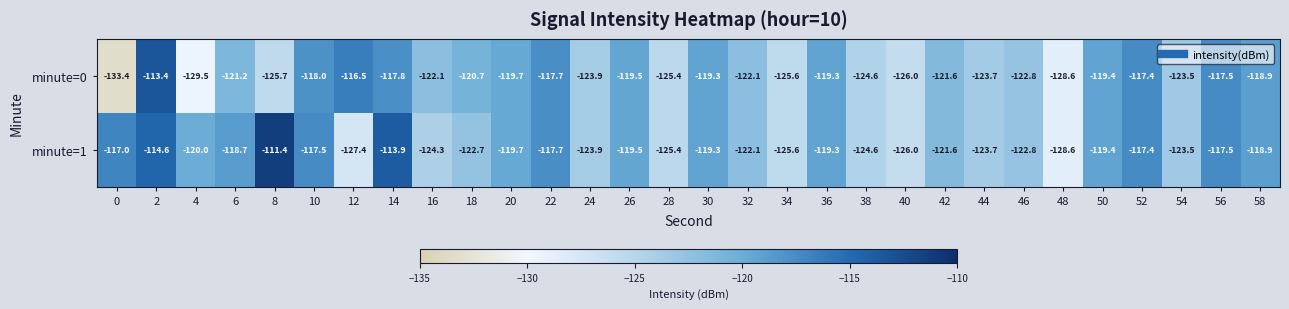

What is the approximate value of minute=0 at 44?

-123.7